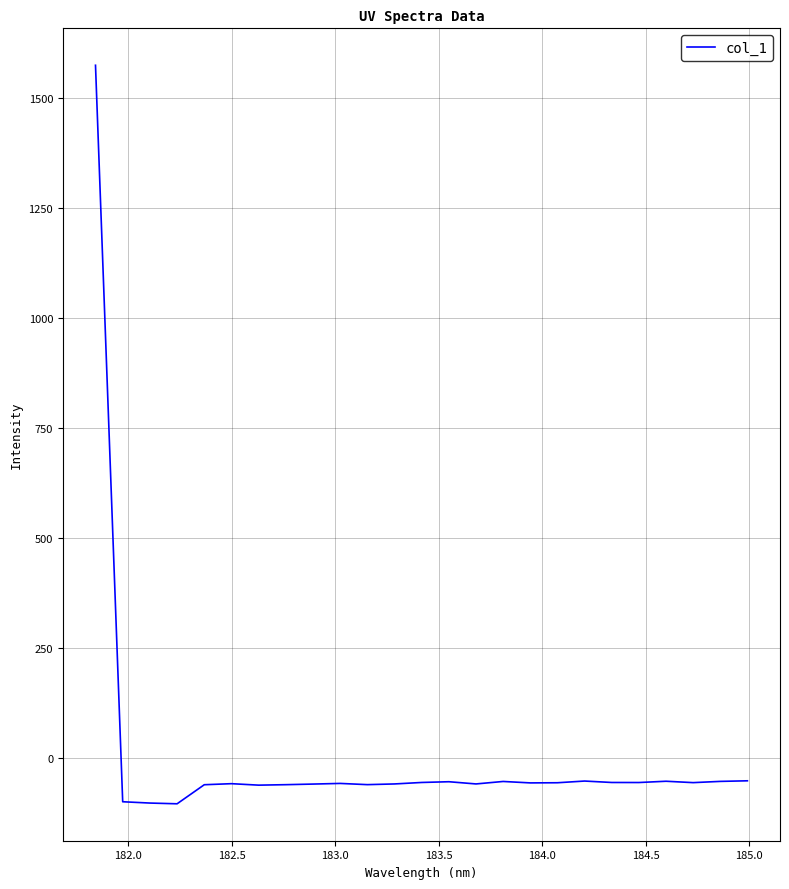

What is the difference between the maximum and minimum values?

1677.8